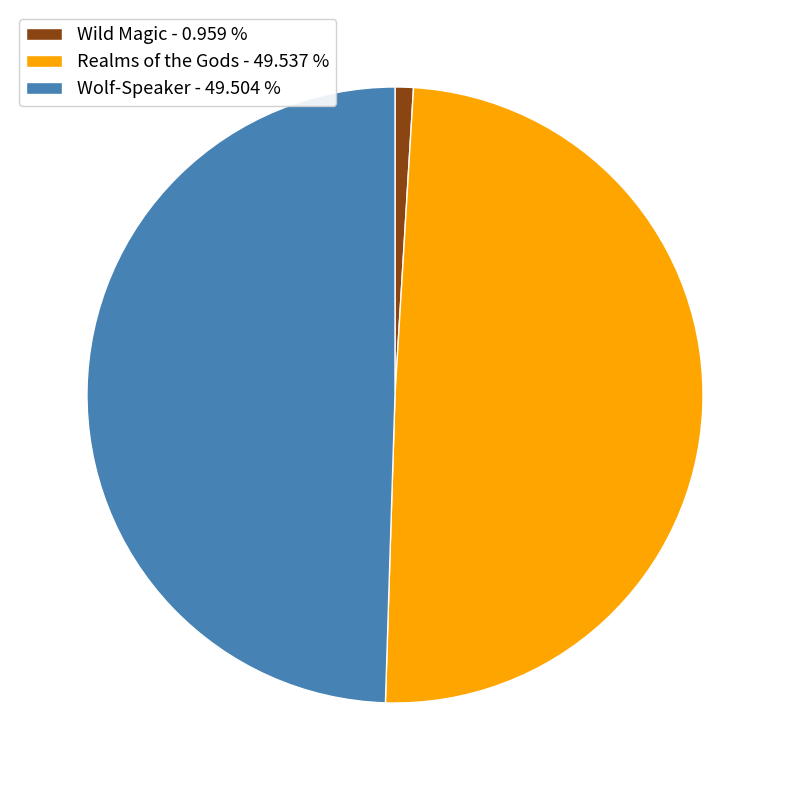

Combined, do Wolf-Speaker - 49.504 % and Wild Magic - 0.959 % account for over 50%?

Yes